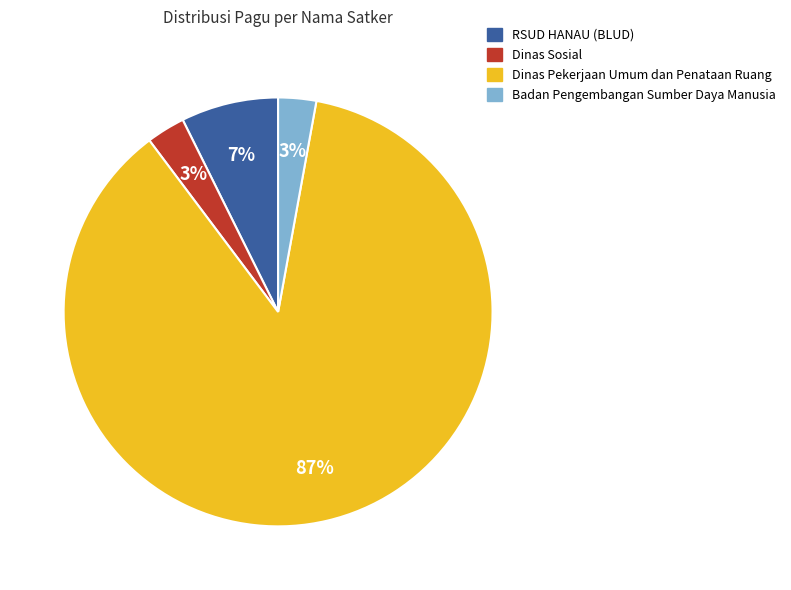

Which slice is the largest?

Dinas Pekerjaan Umum dan Penataan Ruang